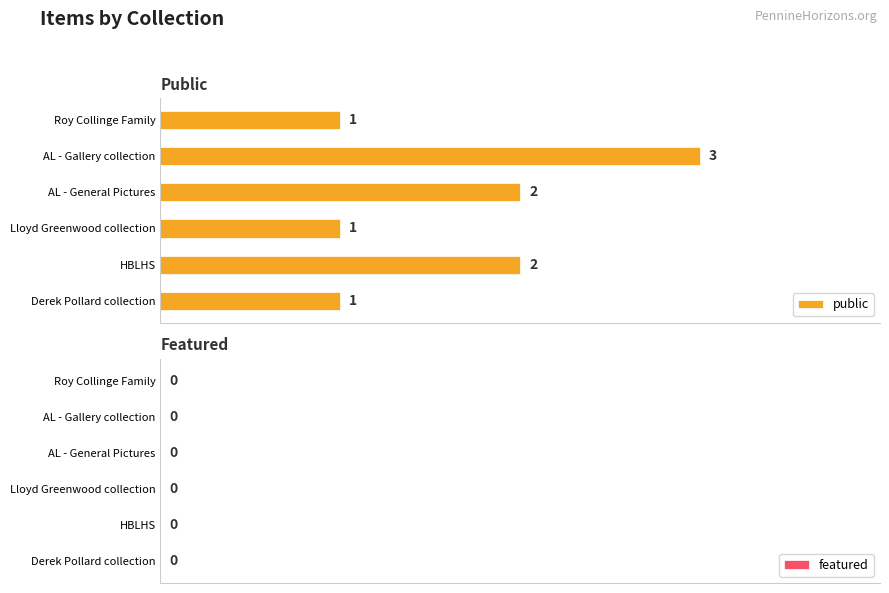

Which series has the largest total across all categories?

public